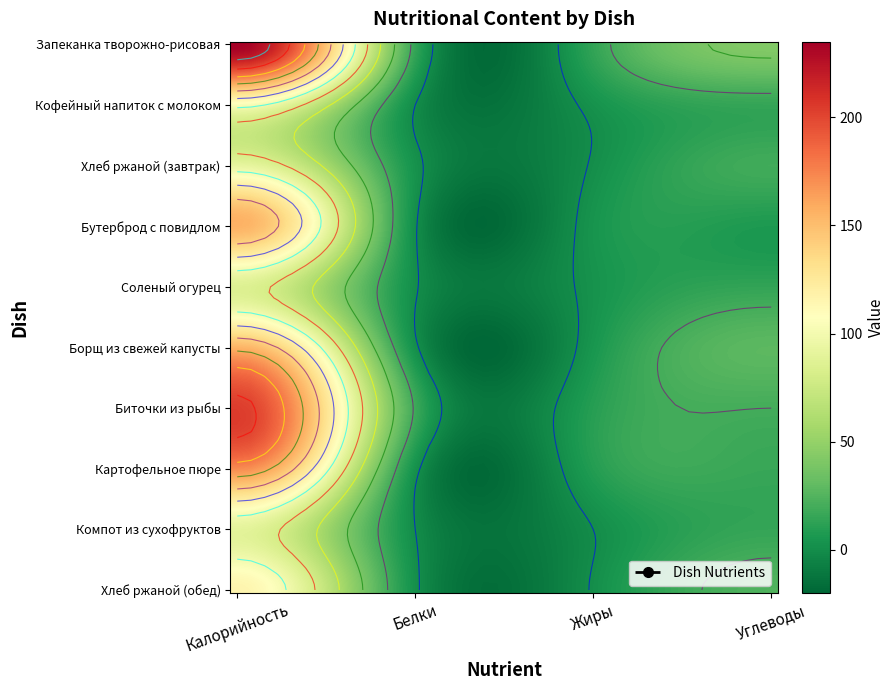

Read the Картофельное пюре value at Углеводы.

16